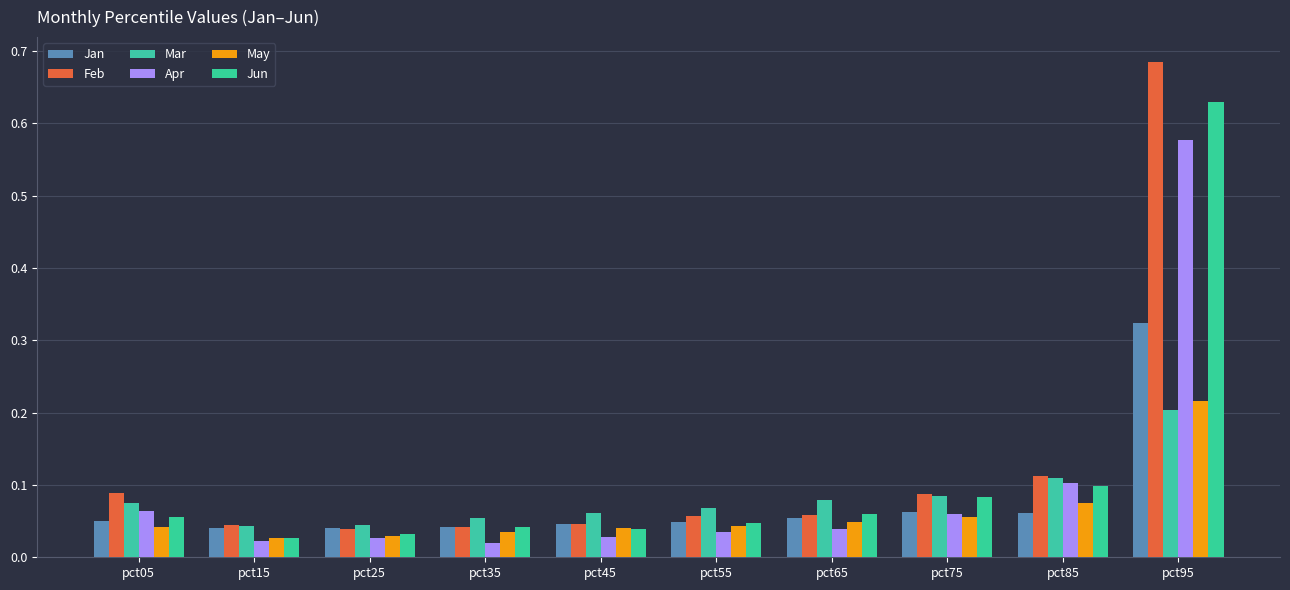

List the labels in order of May value, largest first.

pct95, pct85, pct75, pct65, pct55, pct05, pct45, pct35, pct25, pct15